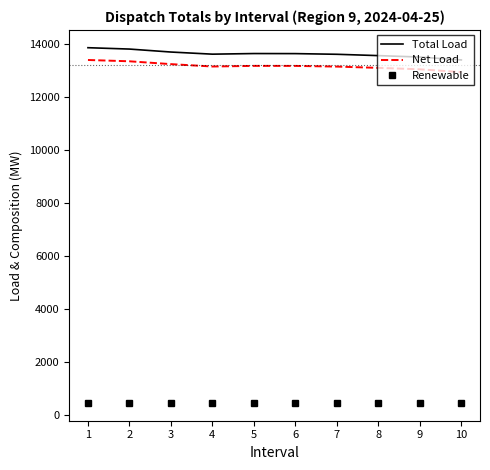

What is the smallest value displayed?

456.4